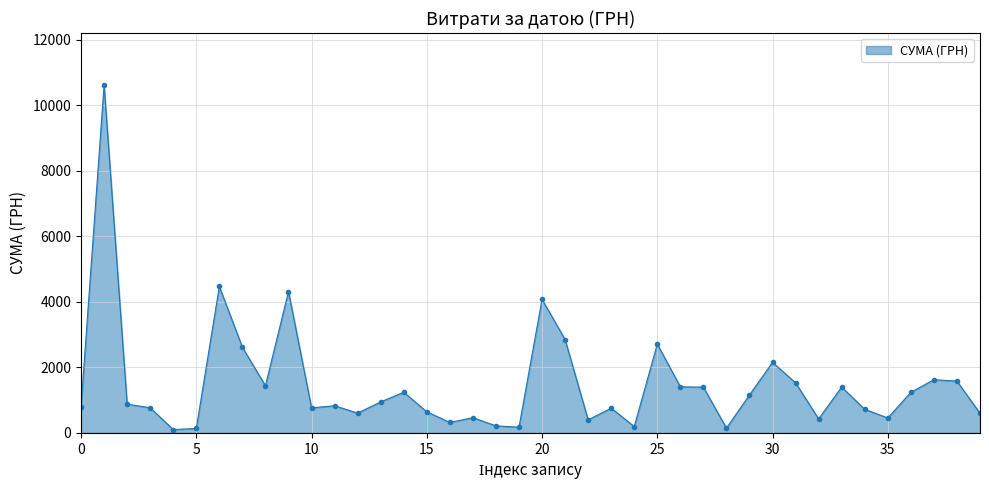

True or false: the data has more than 1 interior local peaks.

True